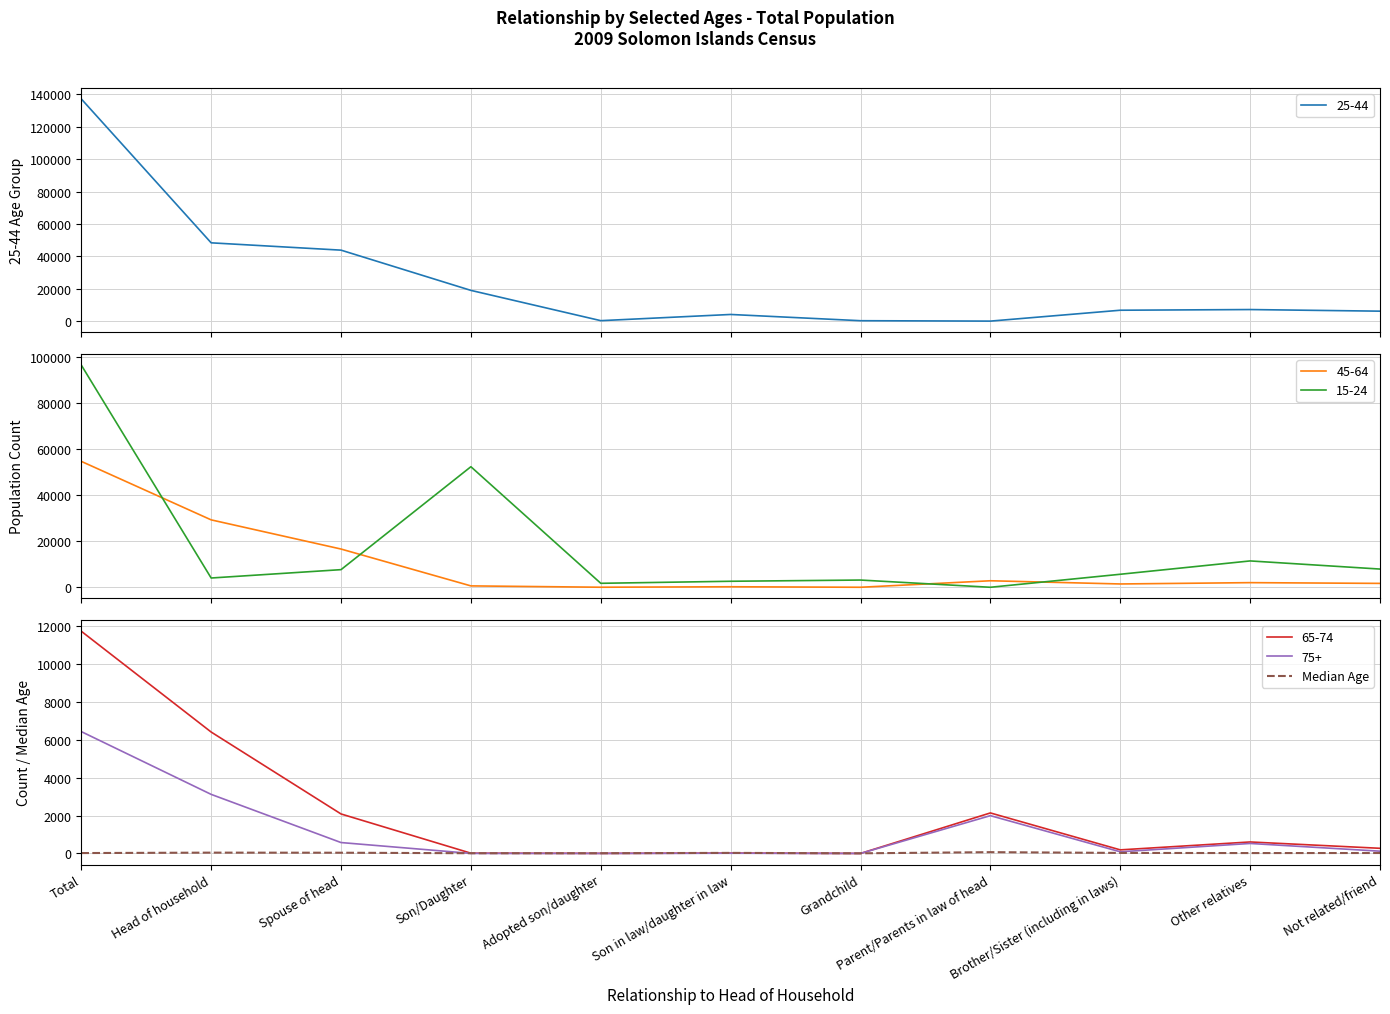

Reading left to right, what are all the values shown in this chart?

Total=20.0	Head of household=42.2	Spouse of head=37.6	Son/Daughter=10.8	Adopted son/daughter=11.1	Son in law/daughter in law=28.9	Grandchild=6.2	Parent/Parents in law of head=67.7	Brother/Sister (including in laws)=26.8	Other relatives=19.5	Not related/friend=22.5